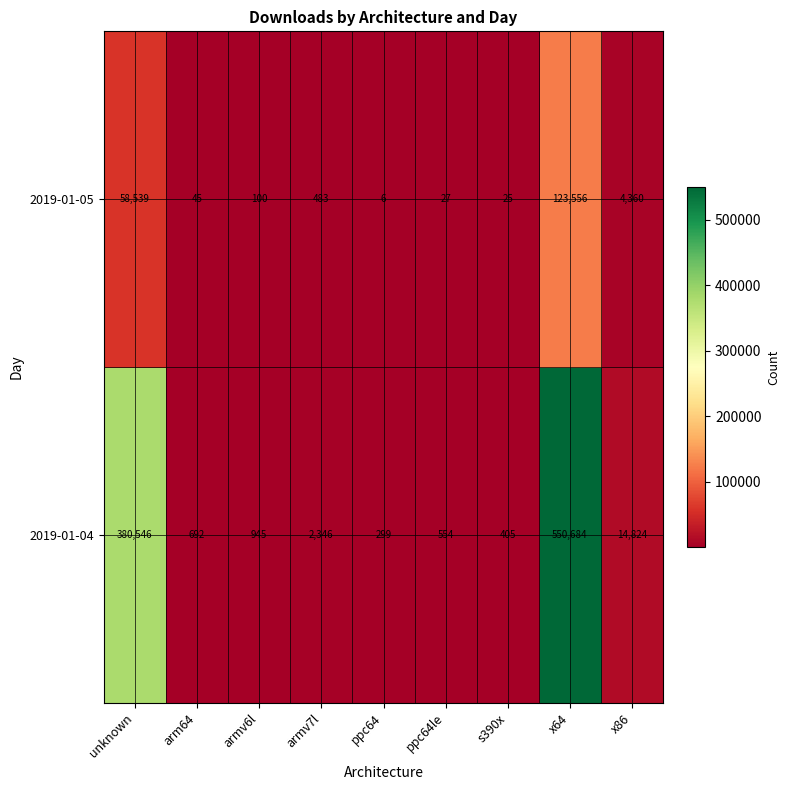

Which series has the widest spread of values?

2019-01-04